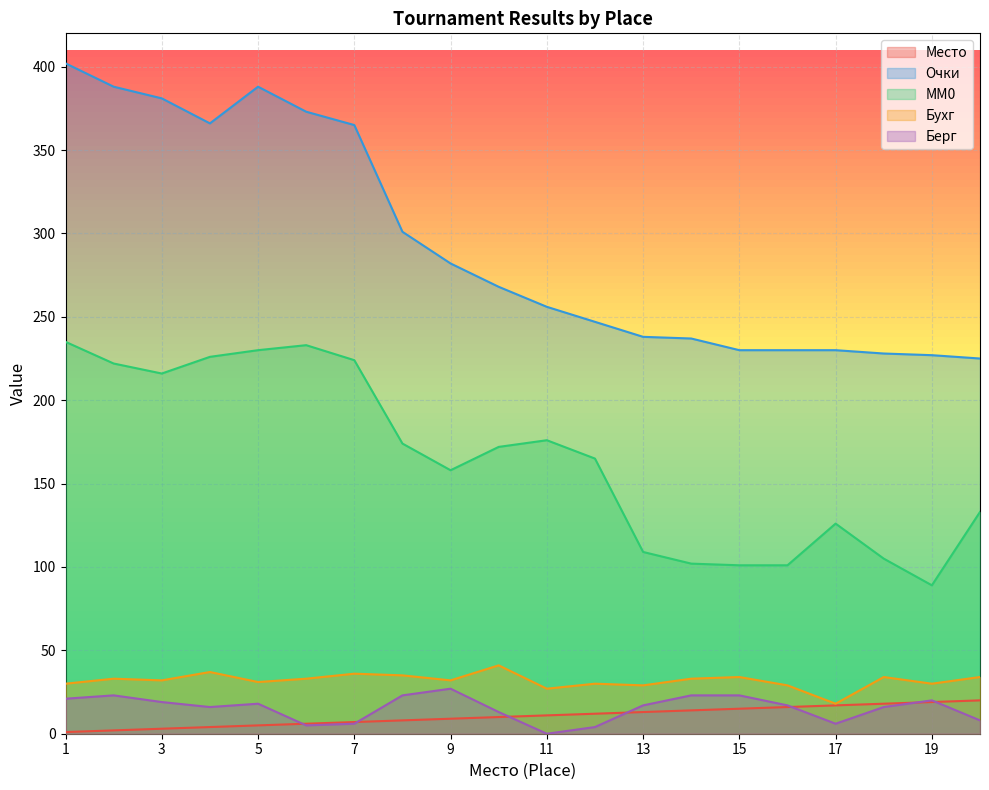

What is the difference between the maximum and second lowest values in the MM0 series?

134